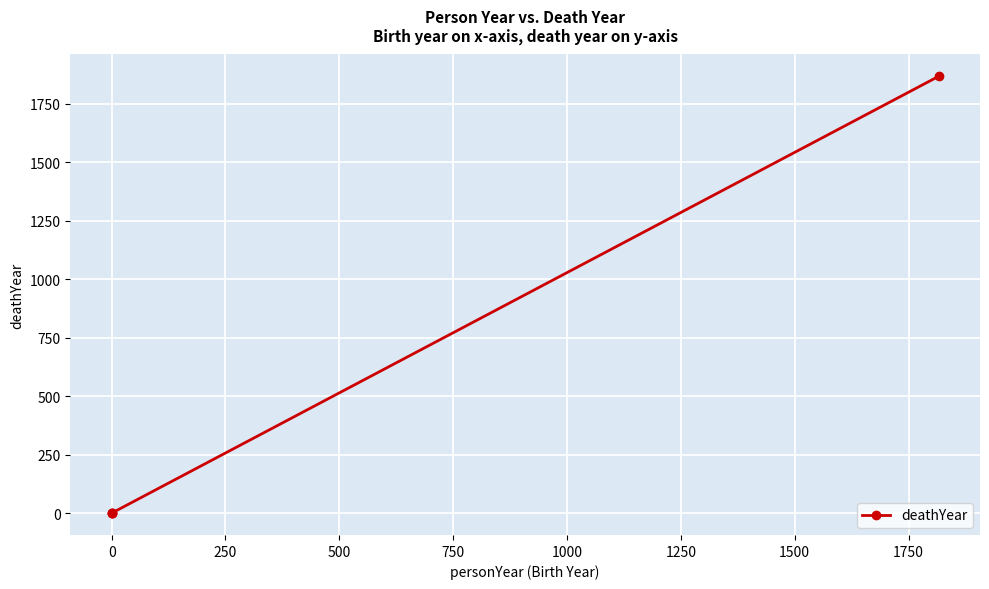

What is the difference between the maximum and minimum values?

1868